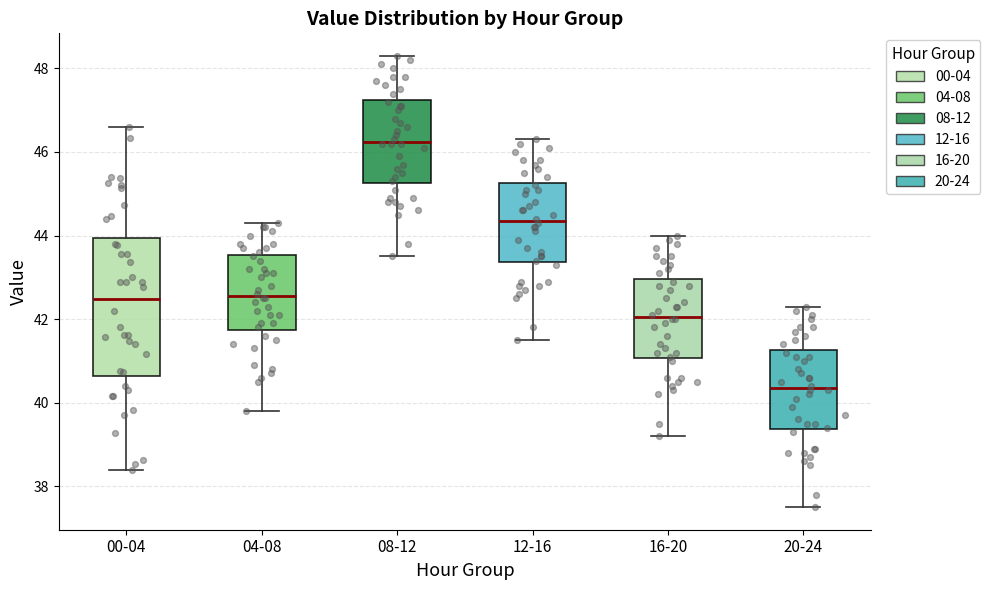

Reading left to right, transcribe this box plot: for each box, give where its median line is, the range the box spans, and where its two whiskers end, as read against the y-axis. The values are not printed on the chart, so give them approximately, as read against the axis.

00-04: median 42.4, box 40.6 to 44.0, whiskers 38.4 to 46.6
04-08: median 42.6, box 41.8 to 43.6, whiskers 39.8 to 44.4
08-12: median 46.2, box 45.2 to 47.2, whiskers 43.6 to 48.4
12-16: median 44.4, box 43.4 to 45.2, whiskers 41.6 to 46.4
16-20: median 42.0, box 41.0 to 43.0, whiskers 39.2 to 44.0
20-24: median 40.4, box 39.4 to 41.2, whiskers 37.6 to 42.4